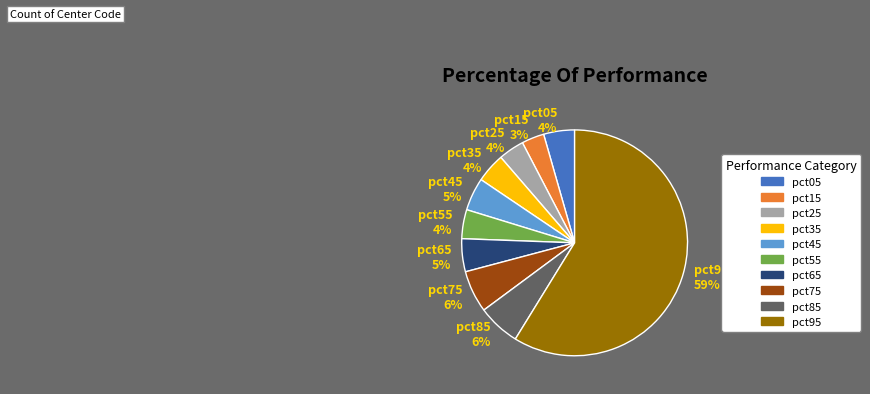

To the nearest percent, what is the difference between the pct15 and pct95 slice percentages?

56%